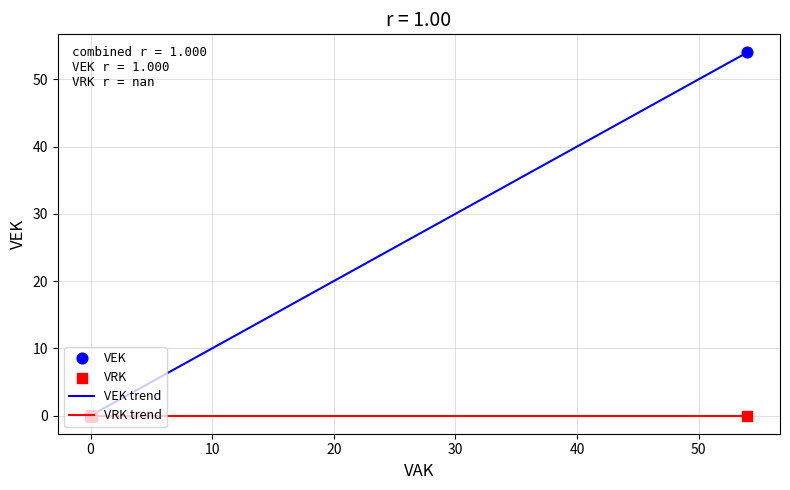

List the series in order of their peak value, lowest first.

VRK trend, VEK trend